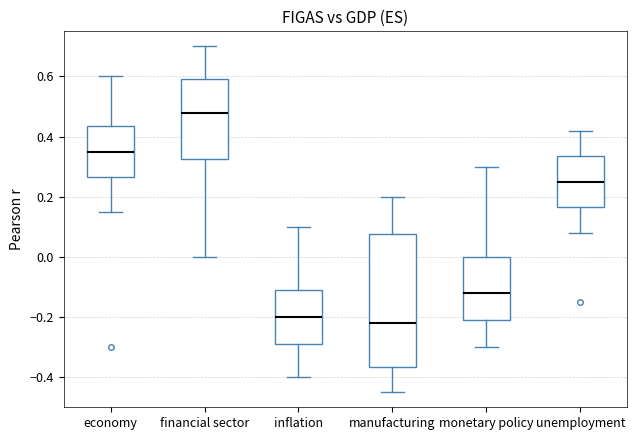

Reading left to right, transcribe this box plot: for each box, give where its median line is, the range the box spans, and where its two whiskers end, as read against the y-axis. The values are not printed on the chart, so give them approximately, as read against the axis.

economy: median 0.36, box 0.26 to 0.44, whiskers 0.16 to 0.60
financial sector: median 0.48, box 0.32 to 0.60, whiskers 0.00 to 0.70
inflation: median -0.20, box -0.28 to -0.10, whiskers -0.40 to 0.10
manufacturing: median -0.22, box -0.36 to 0.08, whiskers -0.44 to 0.20
monetary policy: median -0.12, box -0.20 to 0.00, whiskers -0.30 to 0.30
unemployment: median 0.26, box 0.16 to 0.34, whiskers 0.08 to 0.42